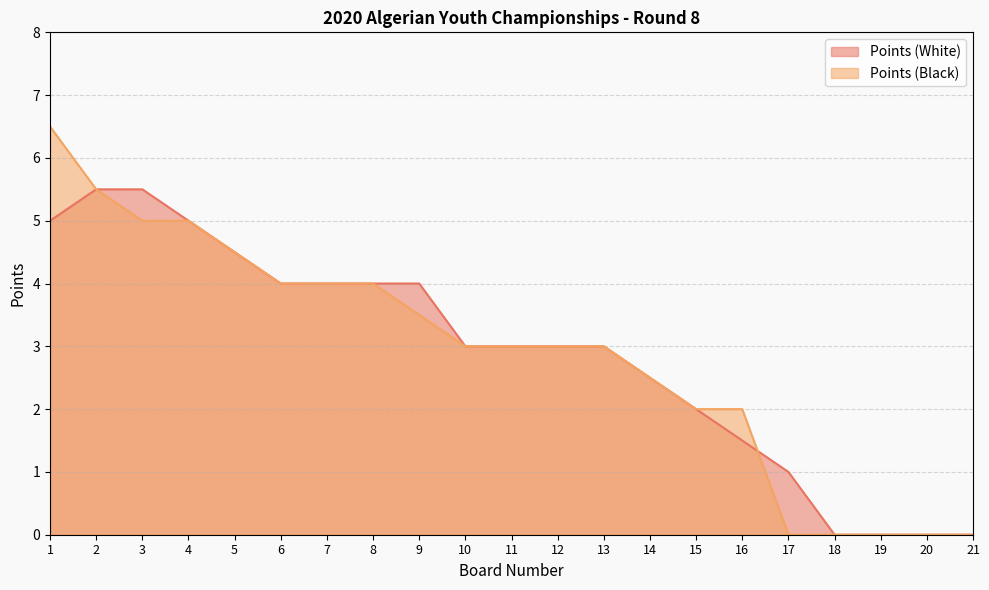

Which category has the lowest value in the Points (White) series?

18